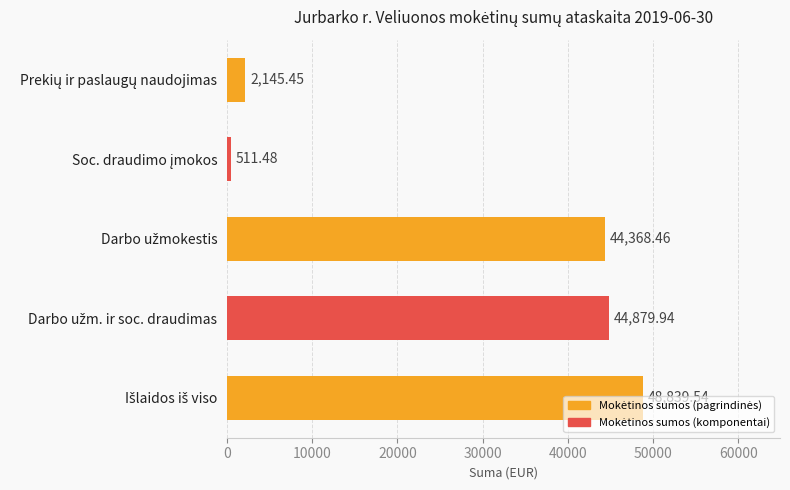

What is the average value?

28149.0